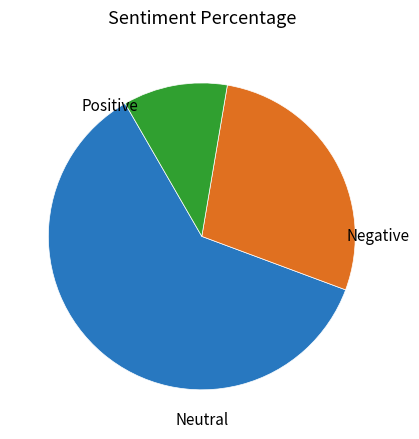

Is there any slice that represents more than half of the pie?

Yes